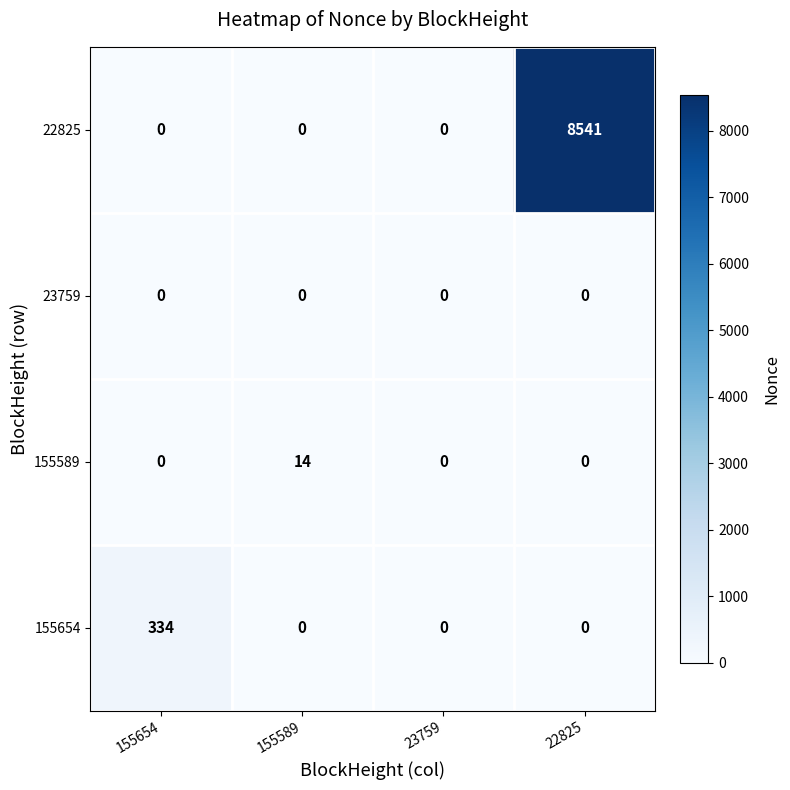

Between 155589 and 22825, which series saw the biggest shift?

22825